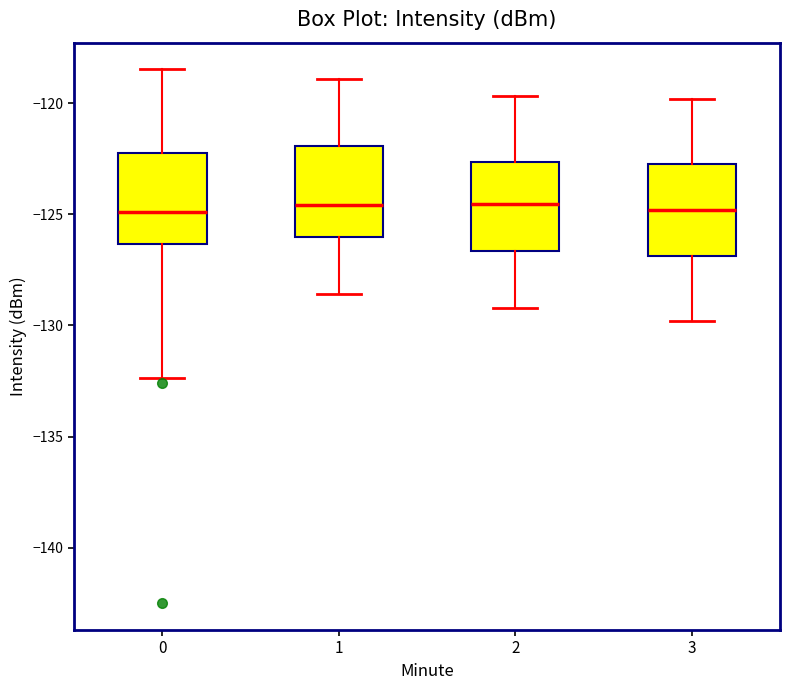

Reading left to right, read every box against the y-axis: the position of its median line, the range the box covers, and the ends of its whiskers. The values are not printed on the chart, so give them approximately, as read against the axis.

0: median -125.0, box -126.5 to -122.5, whiskers -132.5 to -118.5
1: median -124.5, box -126.0 to -122.0, whiskers -128.5 to -119.0
2: median -124.5, box -126.5 to -122.5, whiskers -129.0 to -119.5
3: median -125.0, box -127.0 to -122.5, whiskers -130.0 to -120.0